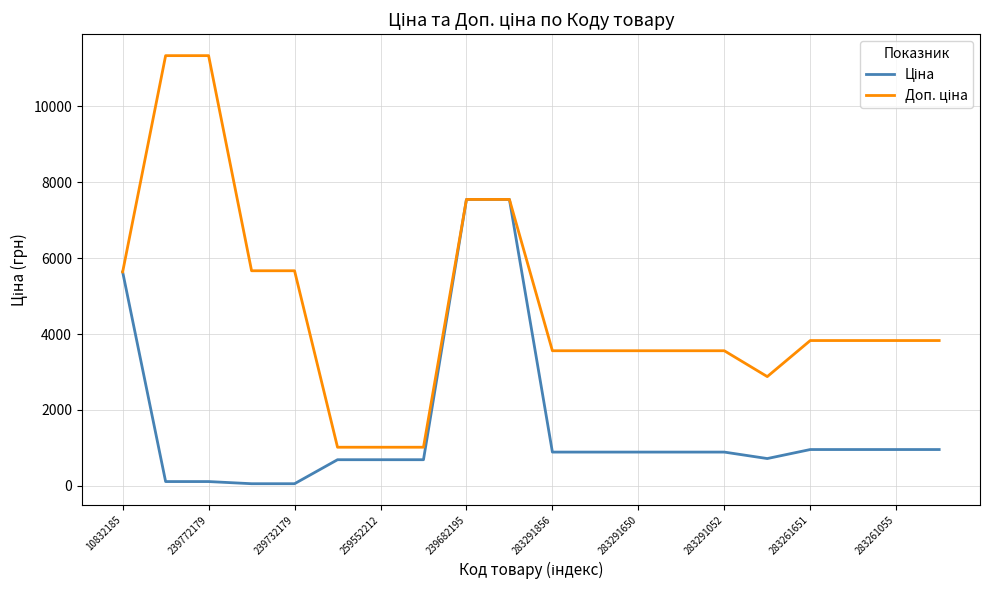

What is the maximum value shown in the chart?

11334.0